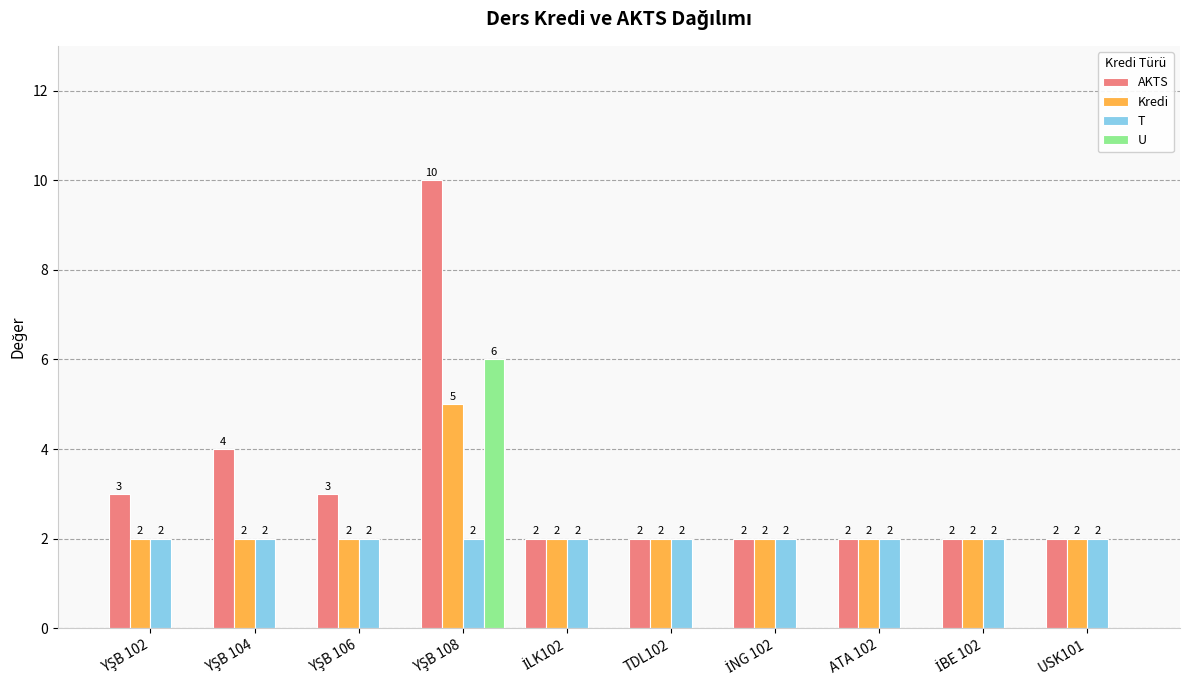

What is the total value across all series at ATA 102?

6